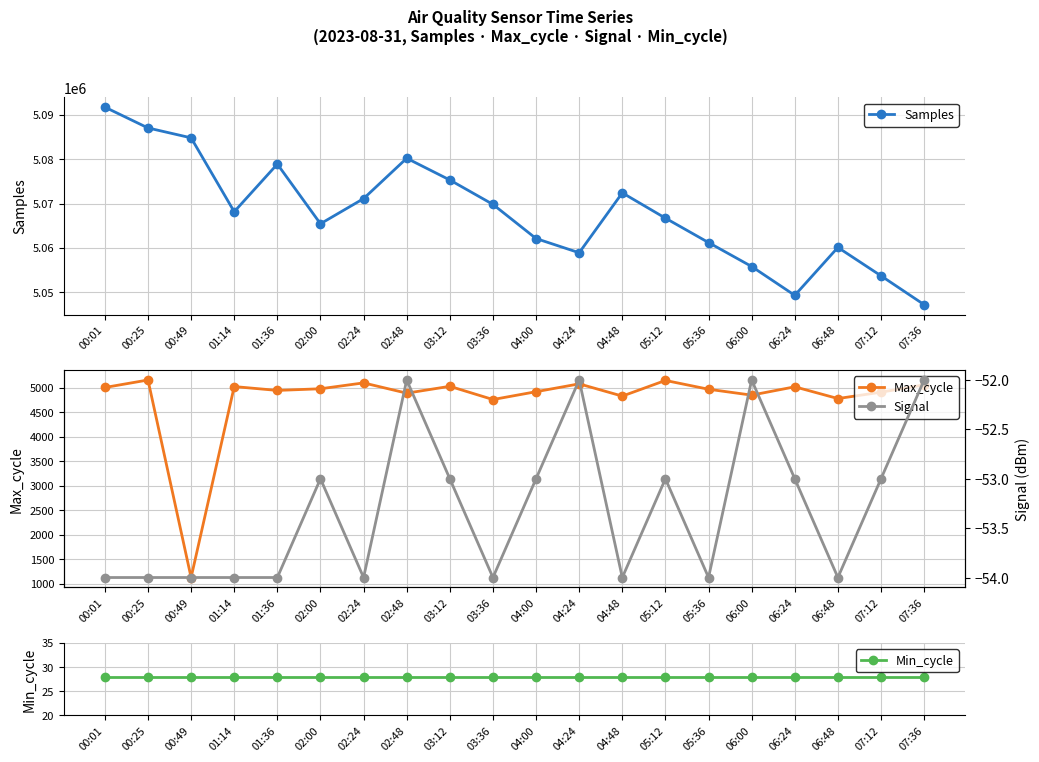

What is the sum of all Samples values?

101359812